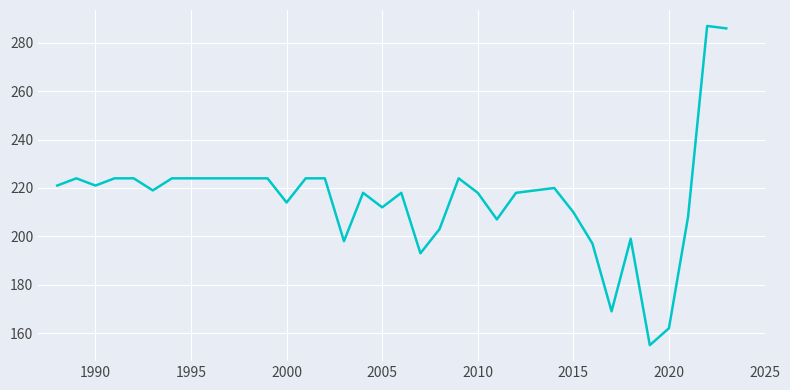

What is the smallest value displayed?

155